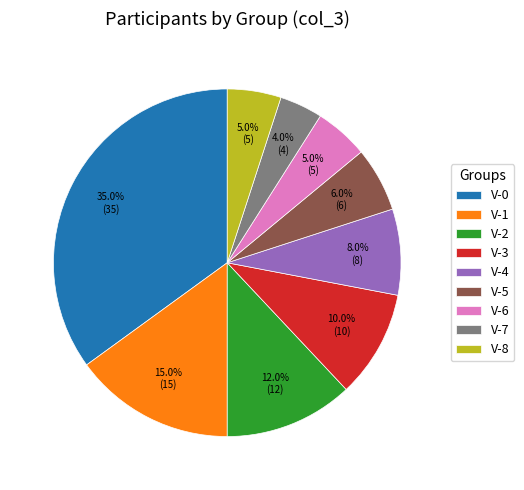

Which has a higher value, V-5 or V-2?

V-2